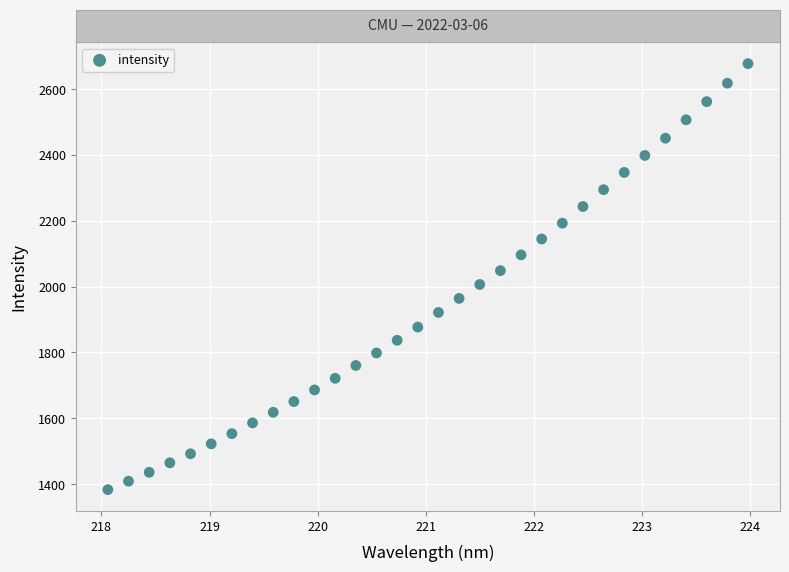

What is the range of X values (max minus min)?

5.9